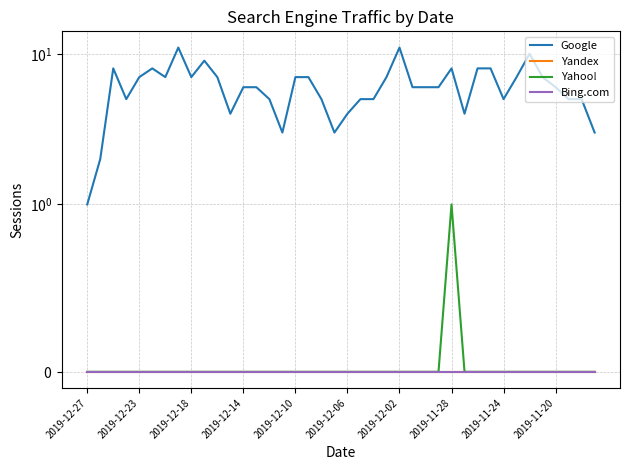

What is the value of the Google point at the 22nd from the left?

5